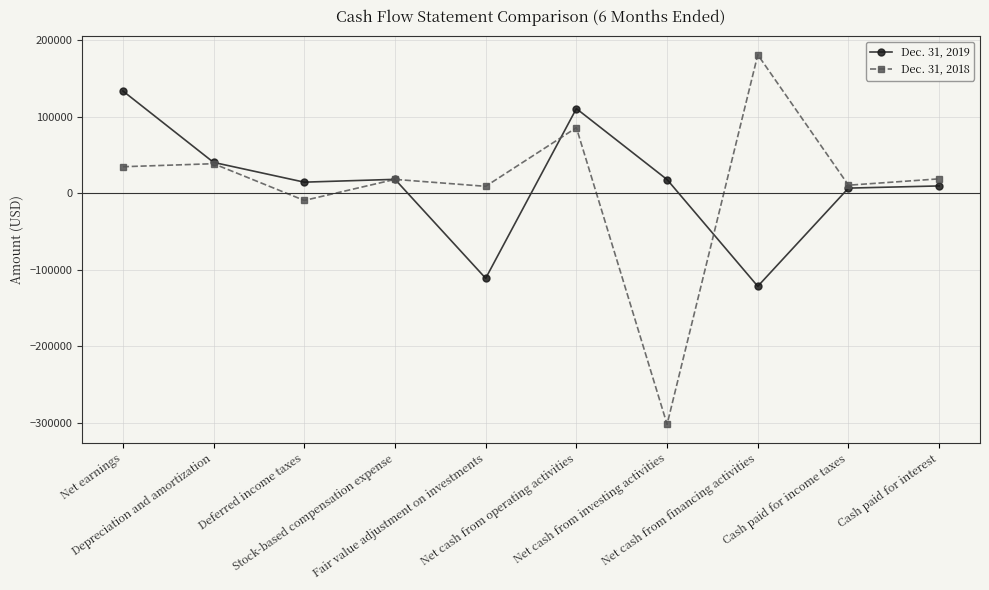

At Net cash from financing activities, list the series in order from largest to smallest.

Dec. 31, 2018, Dec. 31, 2019